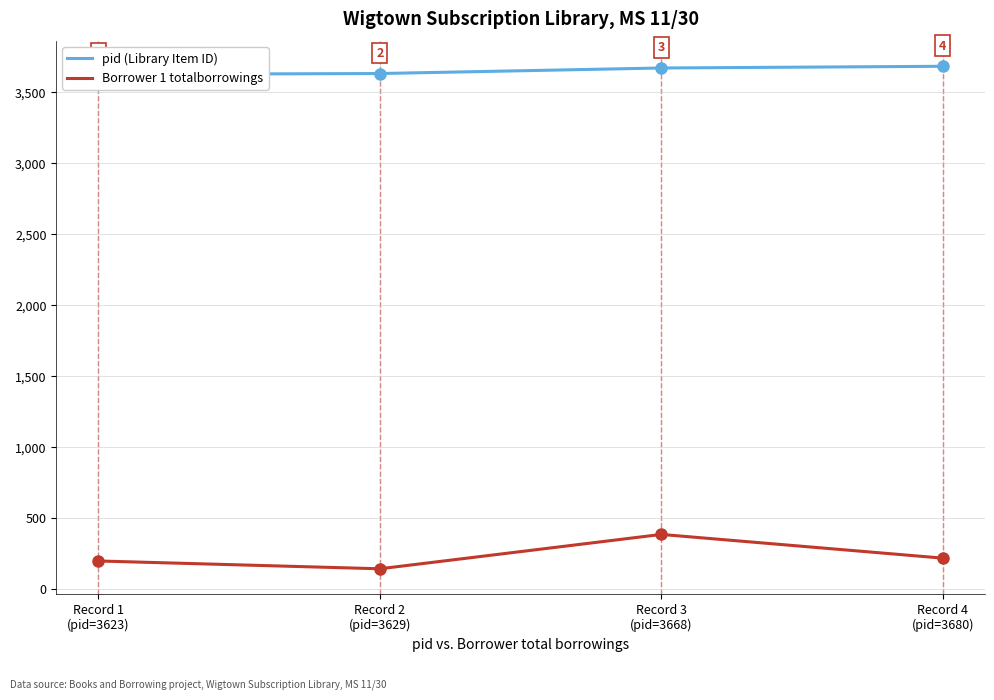

What is the greatest value displayed?

3680